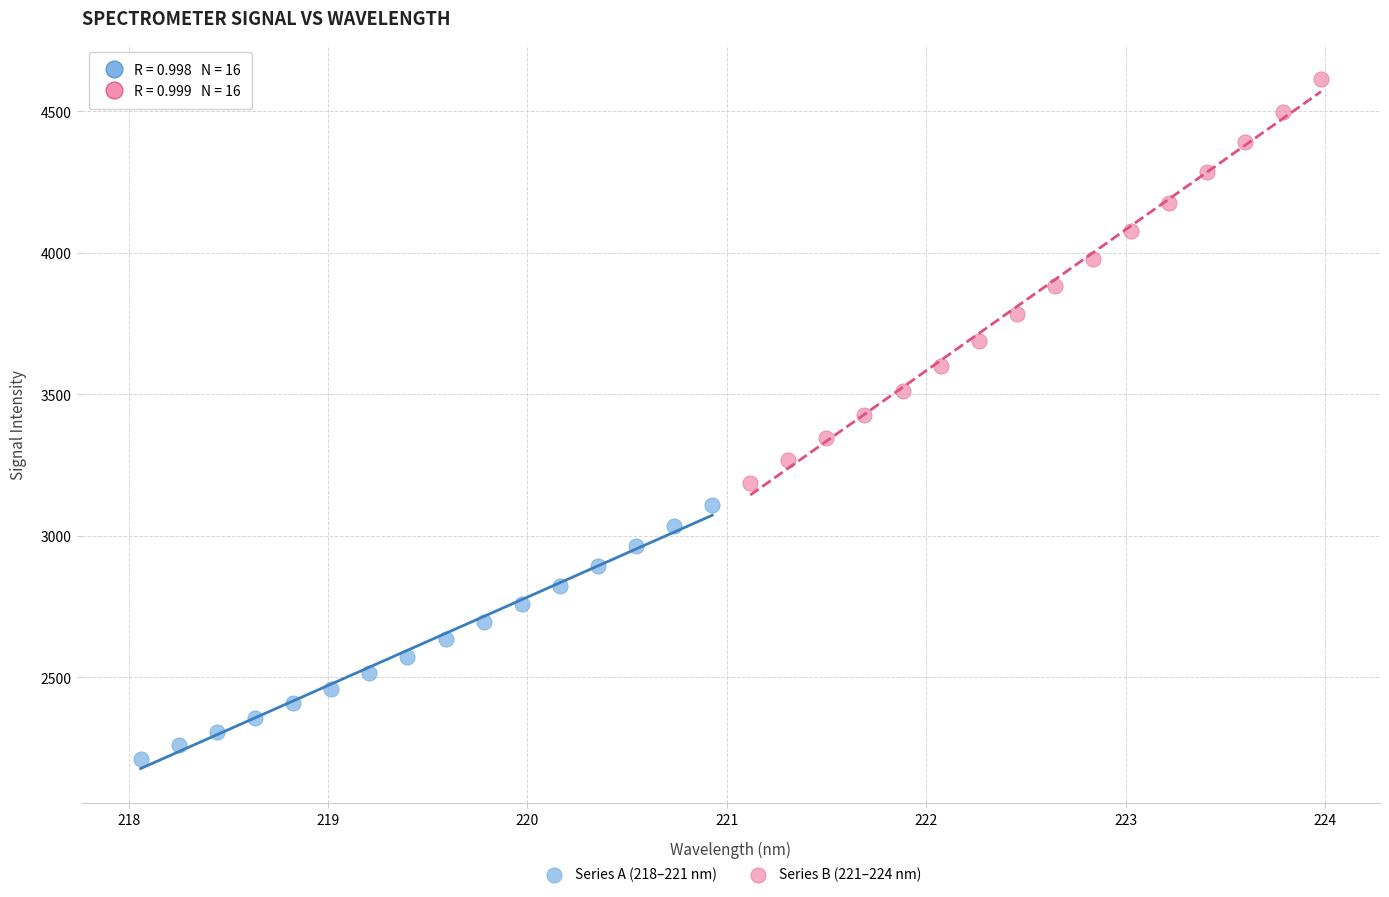

Which series reaches the maximum Y coordinate?

Series B (221–224 nm)